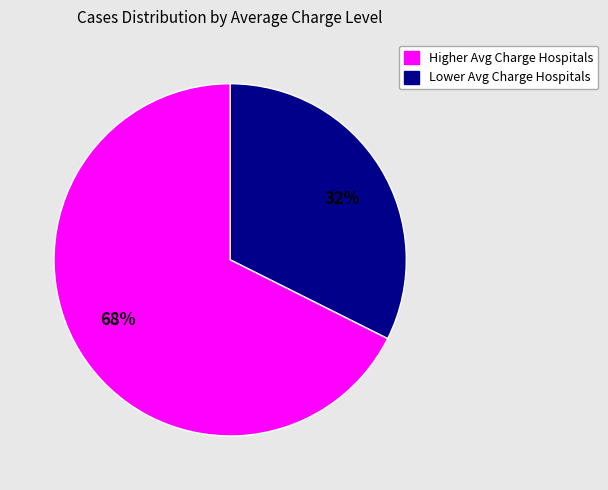

Is there a majority slice in this chart?

Yes